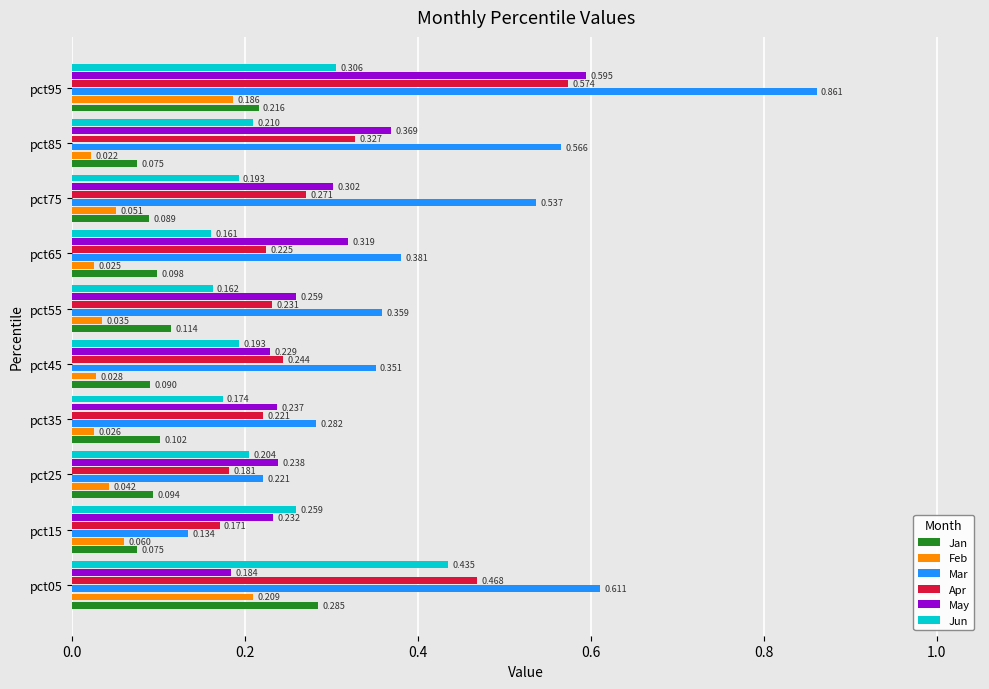

How many data points does each series have?

10